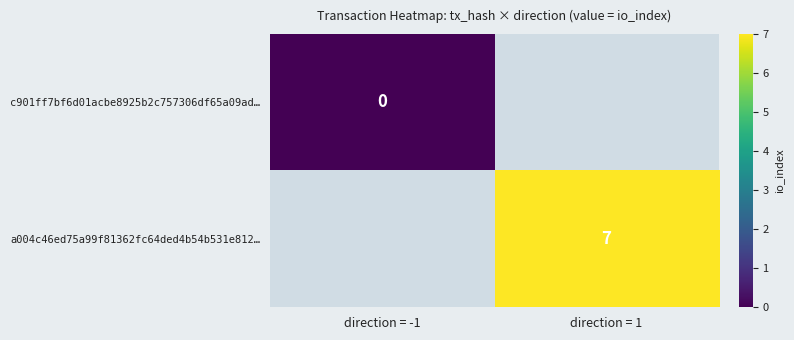

The value of a004c46ed75a99f81362fc64ded4b54b531e812… at direction = 1 is 7. True or false?

True